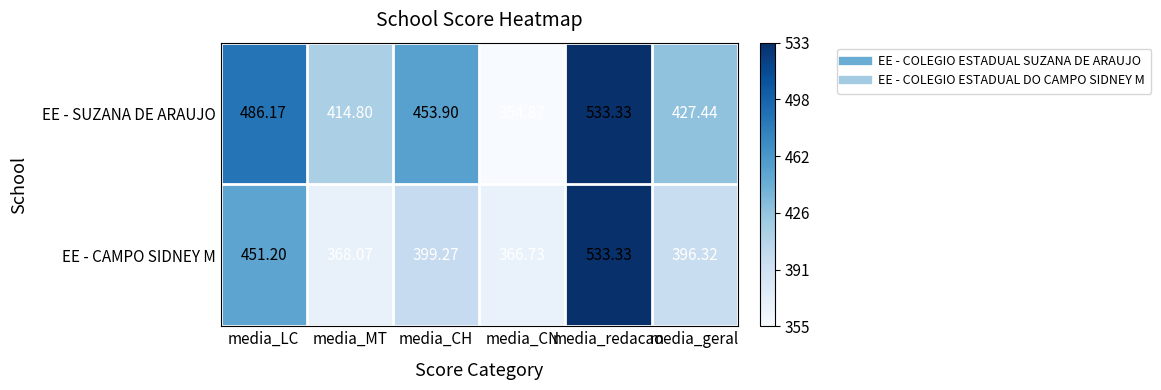

How many categories are shown in the chart?

6